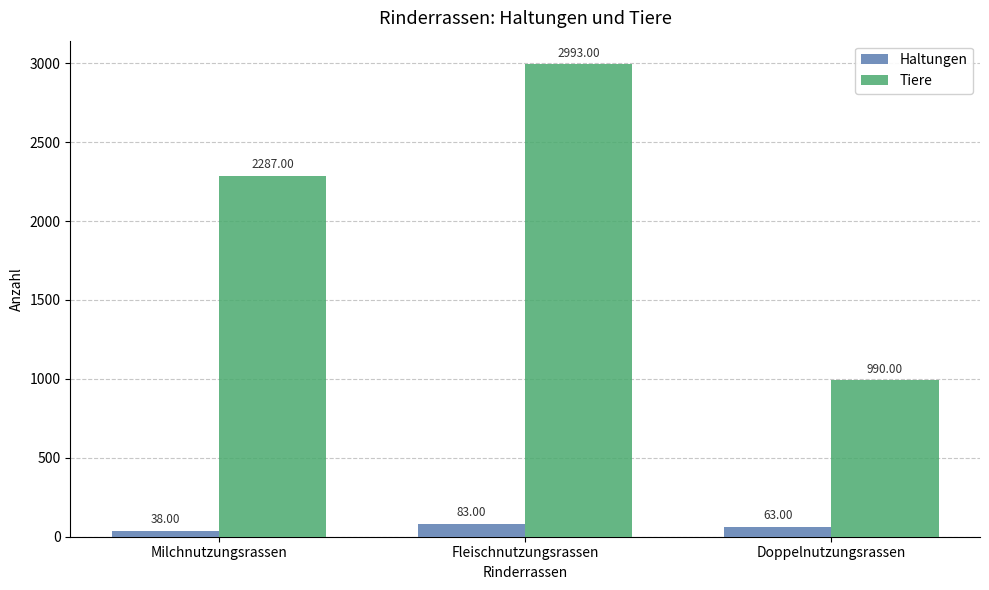

At which label does Haltungen first exceed 63?

Fleischnutzungsrassen